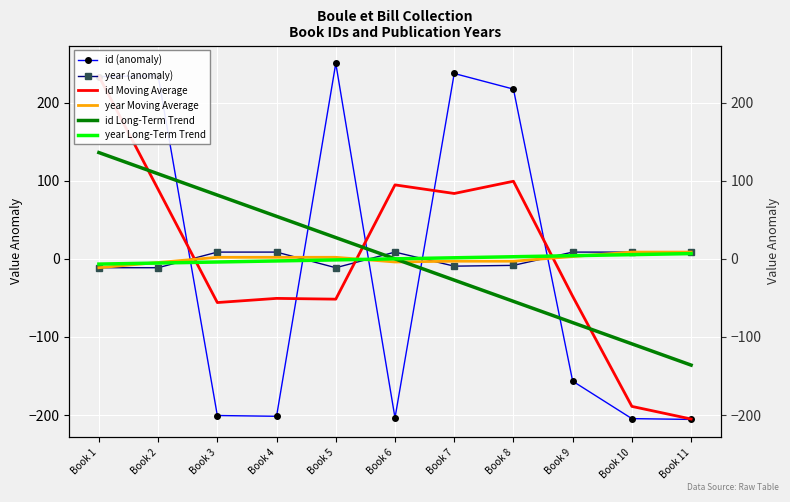

How many times do year Long-Term Trend and id Long-Term Trend cross each other?

1